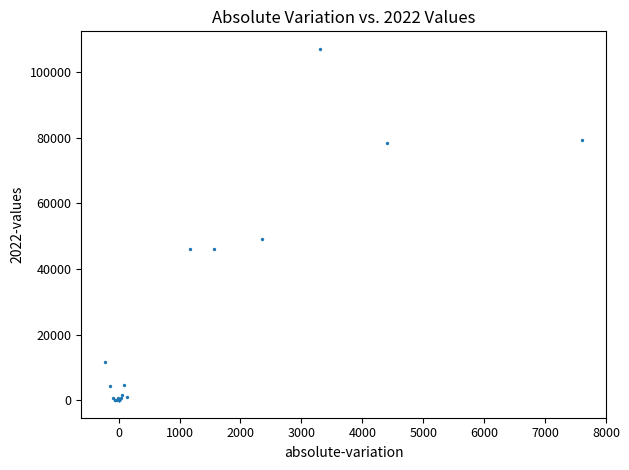

What Y value in the scatter plot is closest to 53500?

49209.0